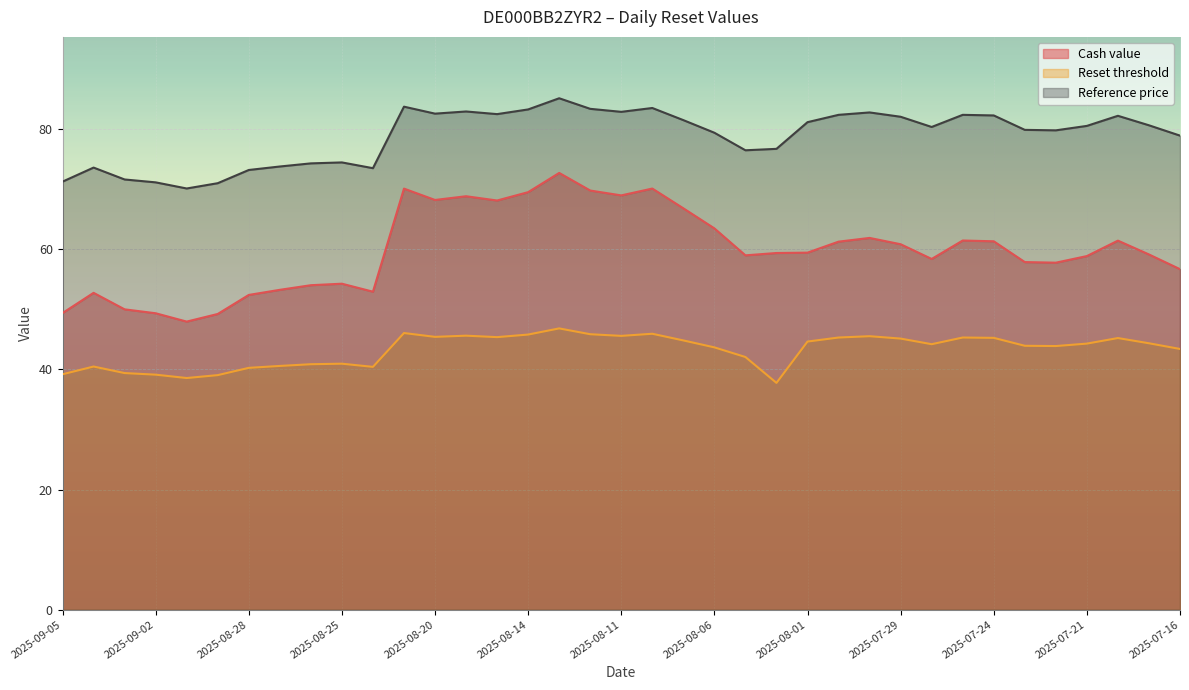

The value of Reset threshold at 2025-07-28 is 58.6. True or false?

False